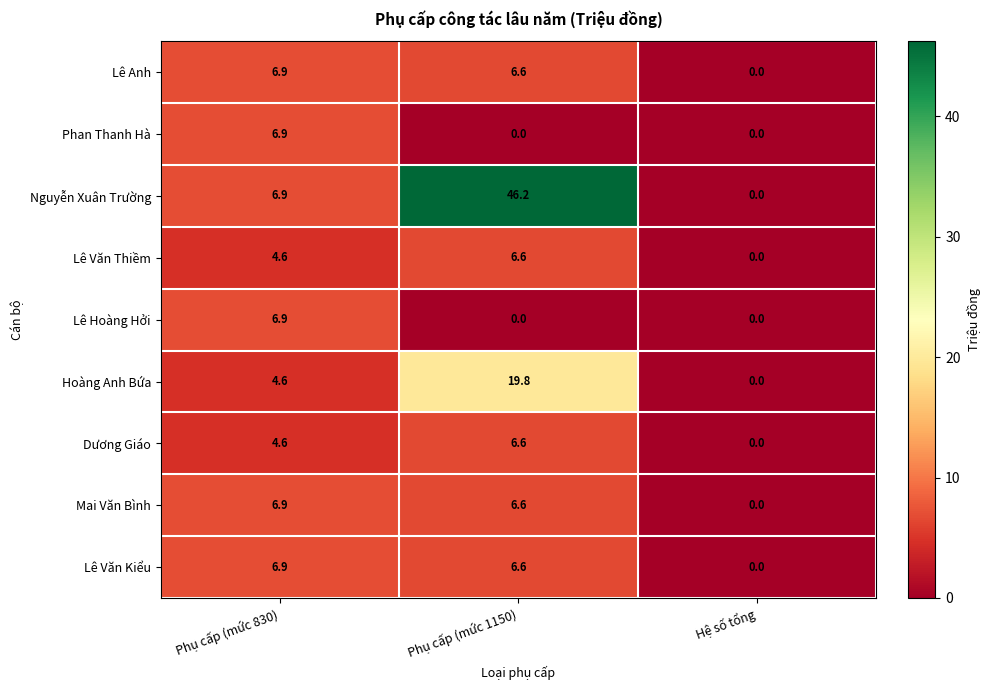

What is the sum of all Hoàng Anh Bứa values?

24.4